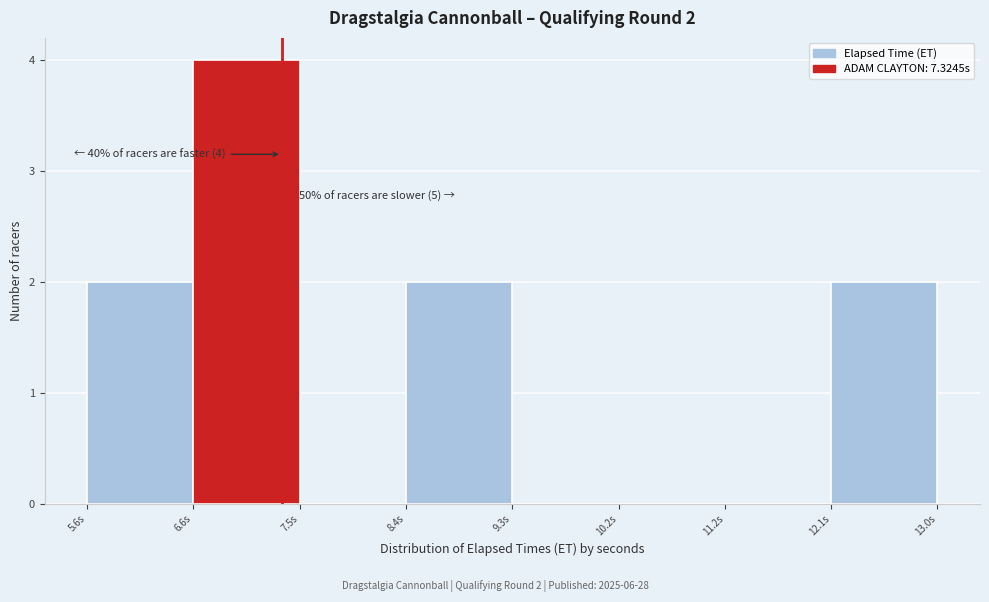

Which range on the x-axis has the tallest bar?

6.6 to 7.5